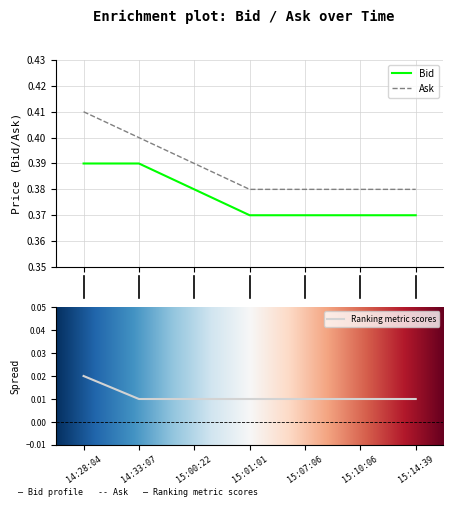

True or false: Bid and Ask cross at least once.

False